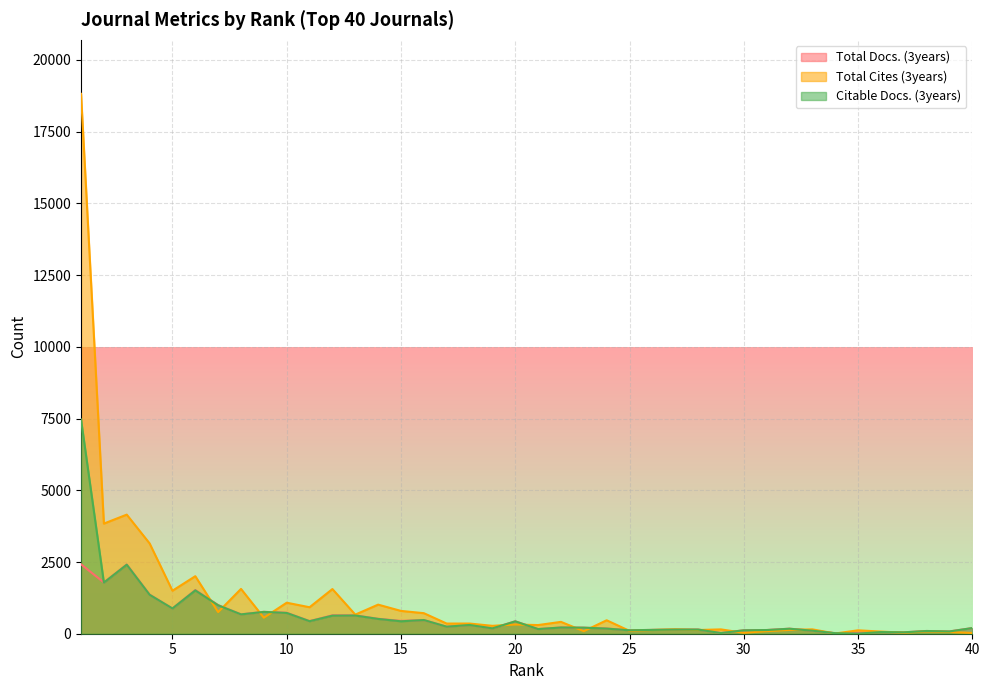

What is the total value across all series at 4?

5872